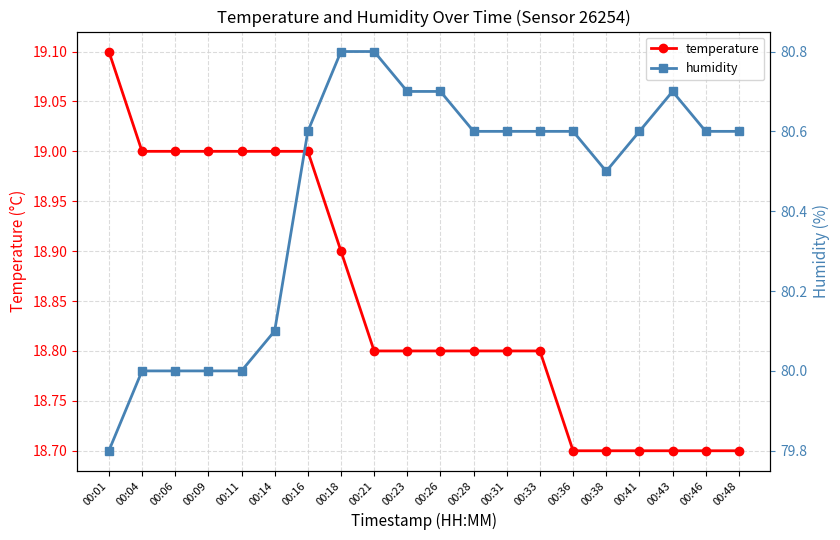

Between 00:06 and 00:11, which series saw the biggest shift?

temperature